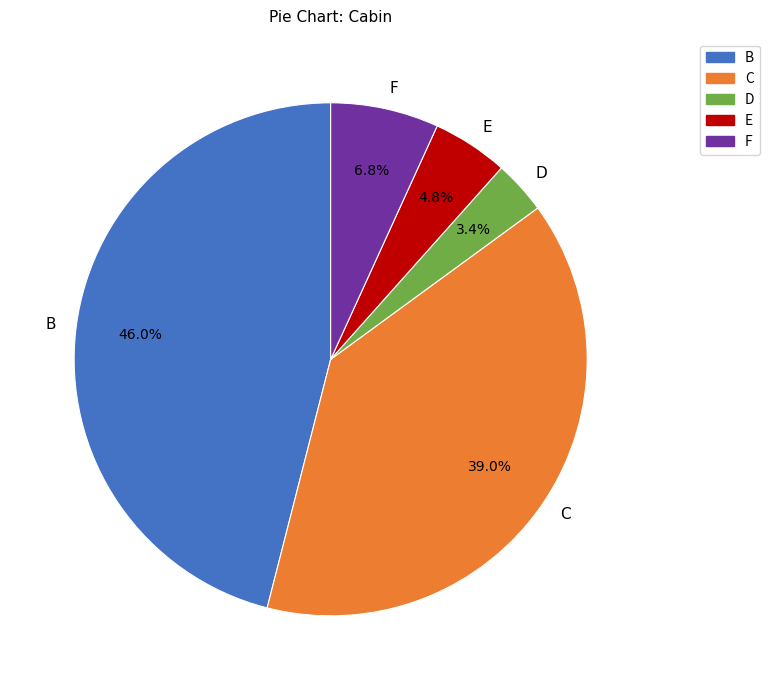

Rank the categories by value from highest to lowest.

B, C, F, E, D